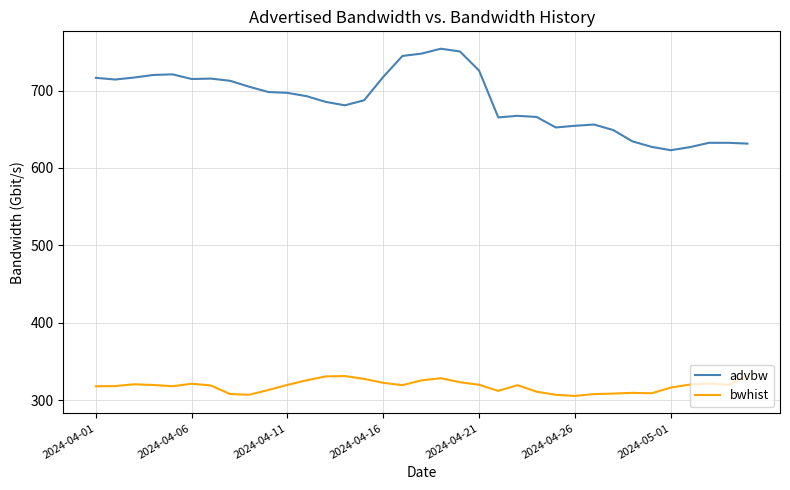

Which series has the widest spread of values?

advbw